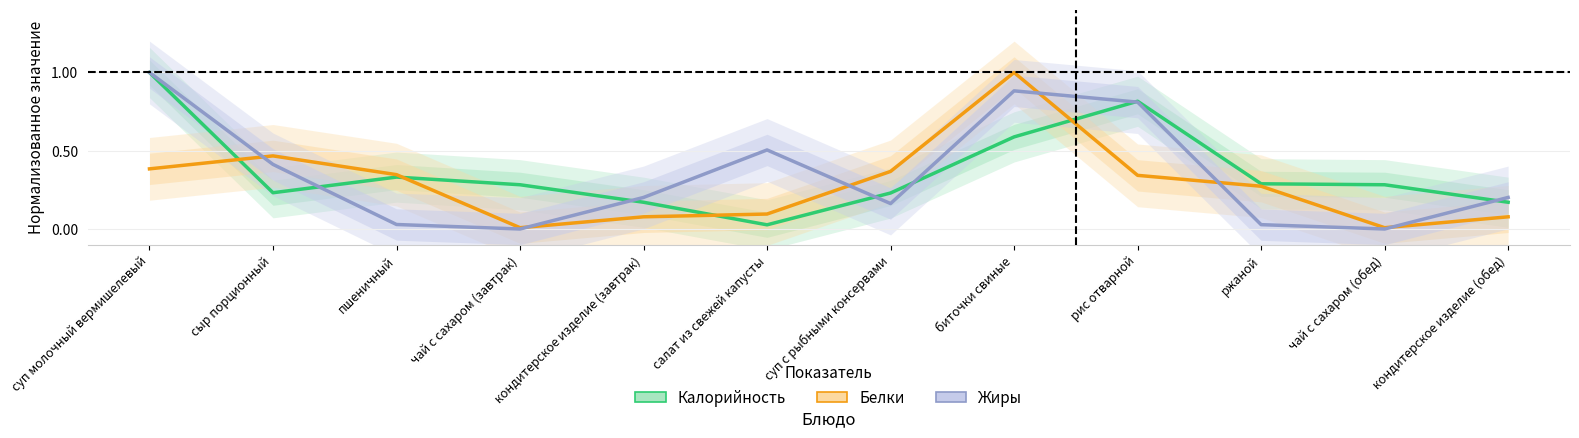

What are all the series names shown in the legend?

Калорийность, Белки, Жиры